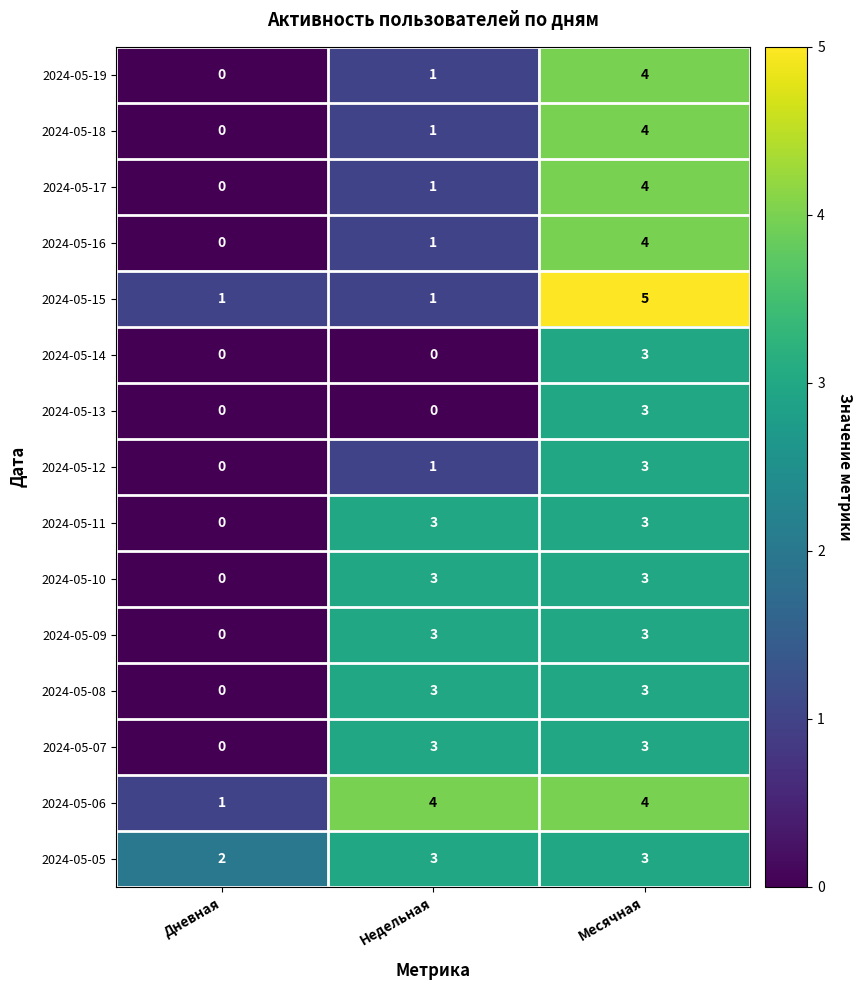

What is the sum of all 2024-05-11 values?

6